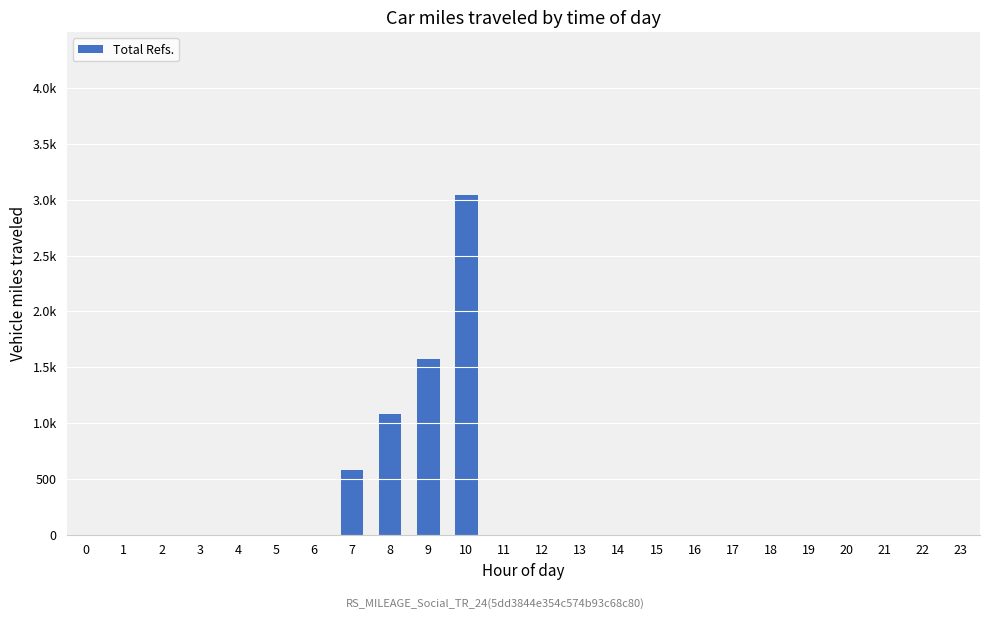

How many bars are there in total?

24